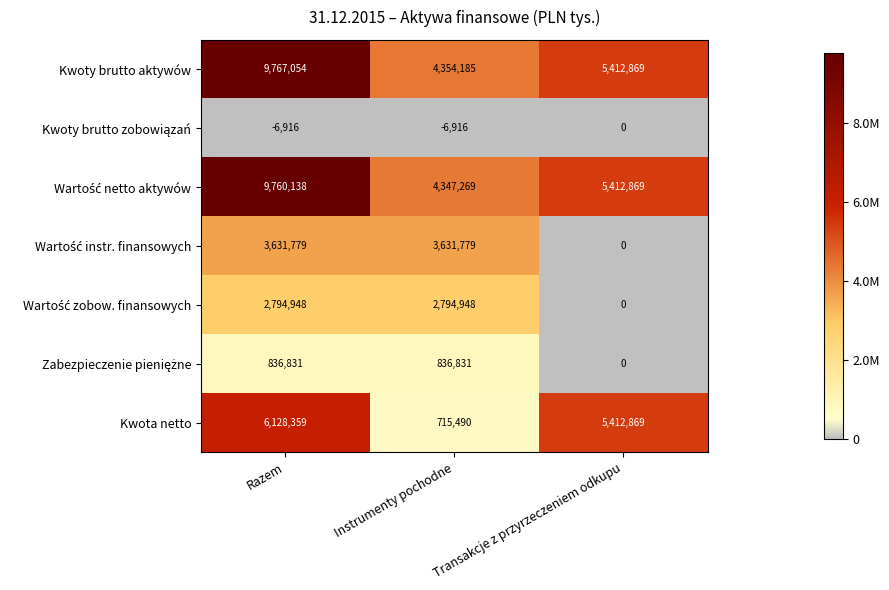

How many categories are shown in the chart?

3